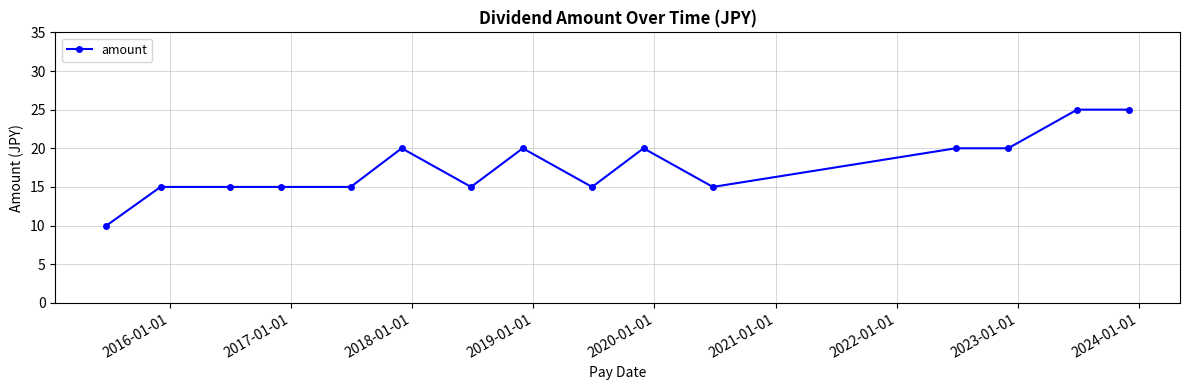

How many values are between 15 and 20?

12